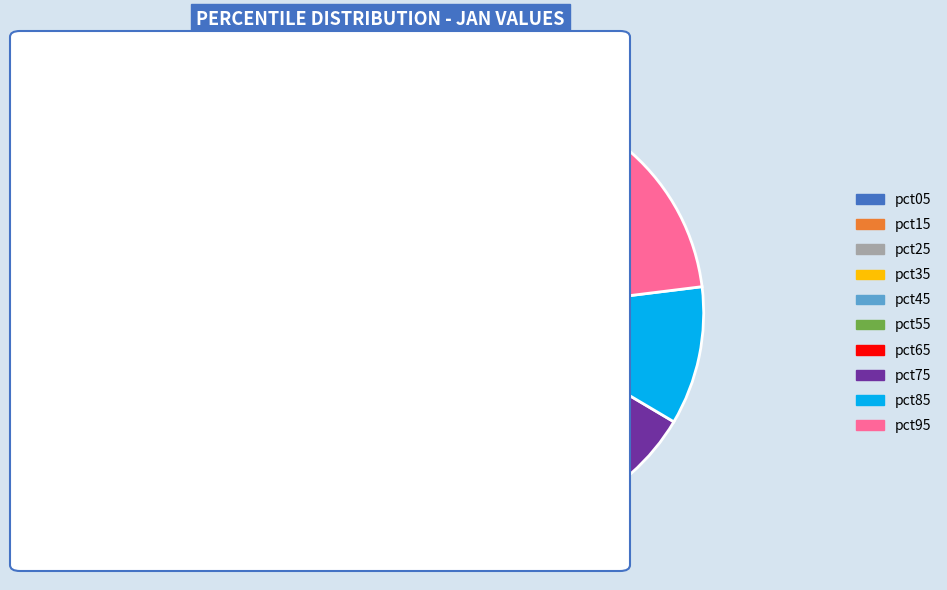

Is it true that pct45 is 1% of the pie?

False